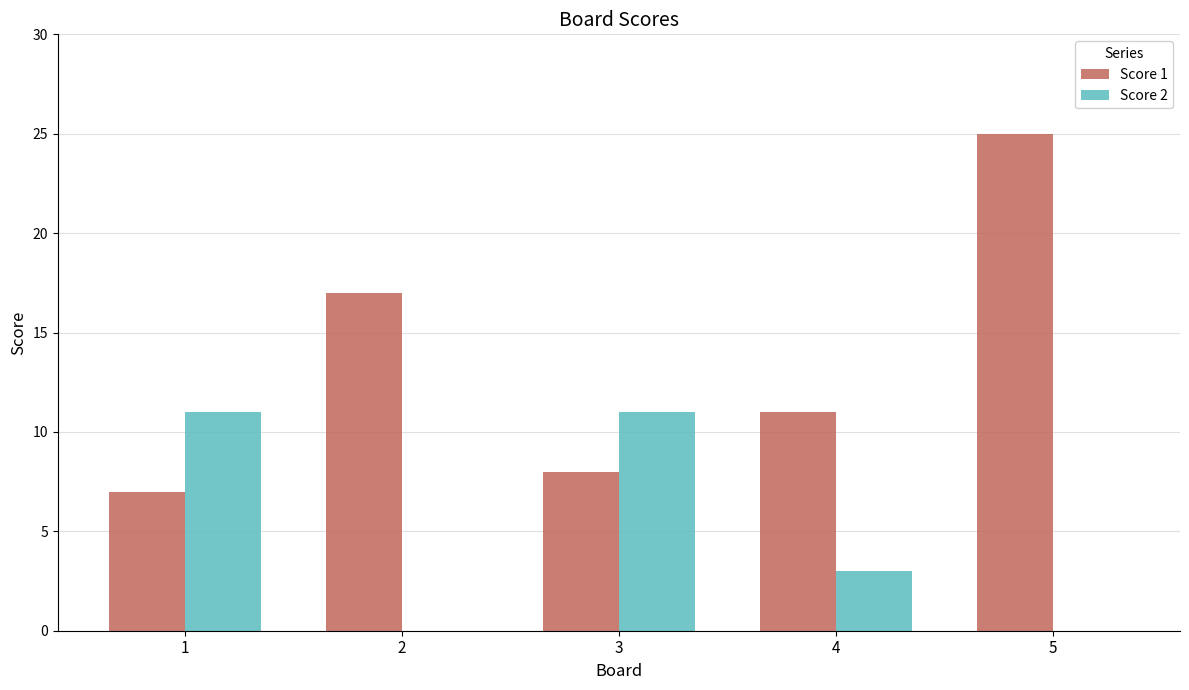

At which label is Score 2 closest to 5?

4